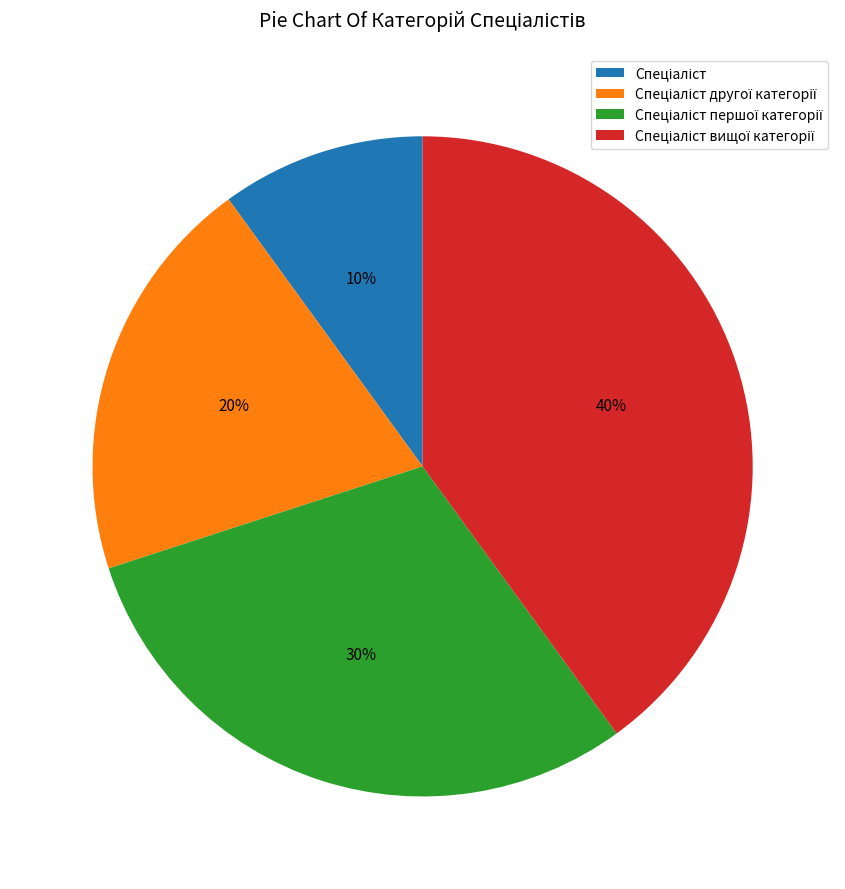

Is there a majority slice in this chart?

No